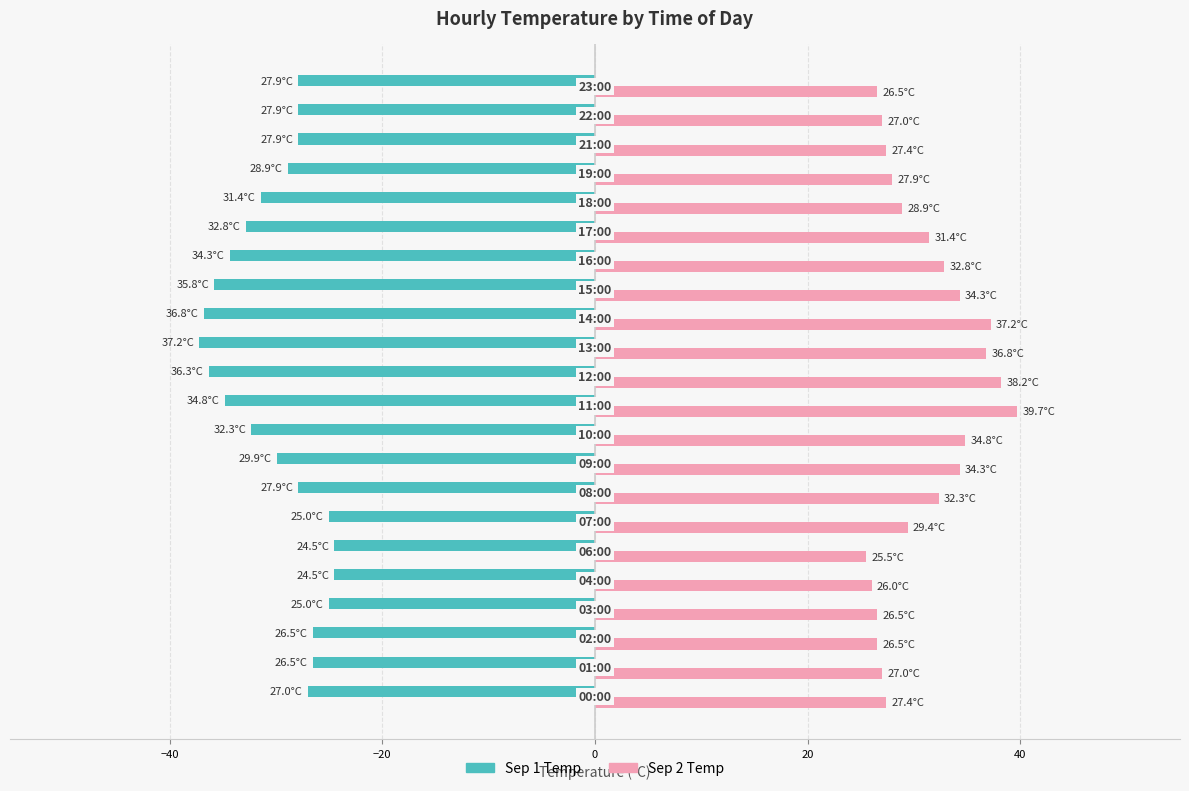

What are all the series names shown in the legend?

Sep 1 Temp, Sep 2 Temp